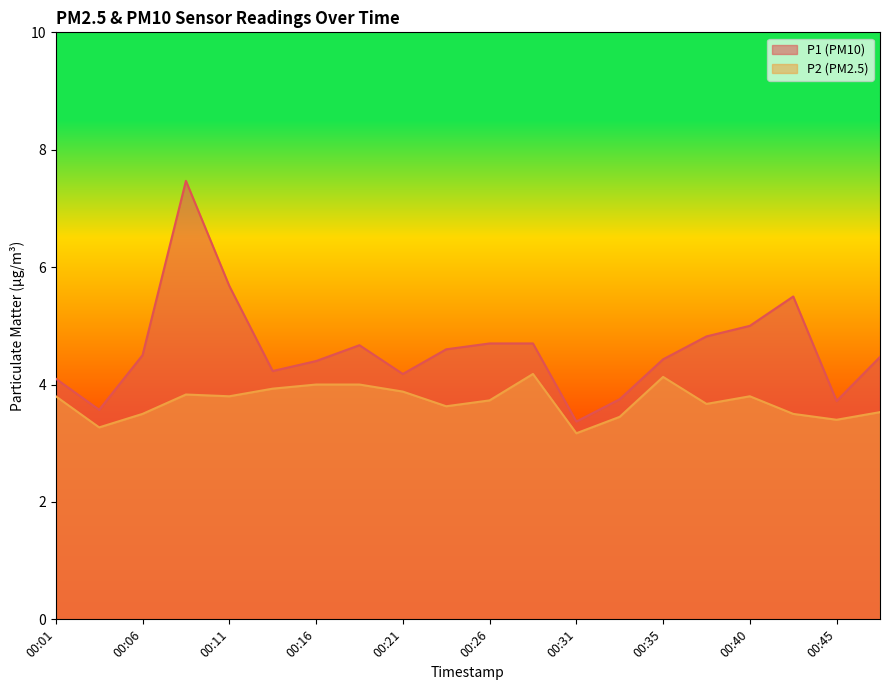

True or false: P1 has a value of 4.7 at 00:28.

True